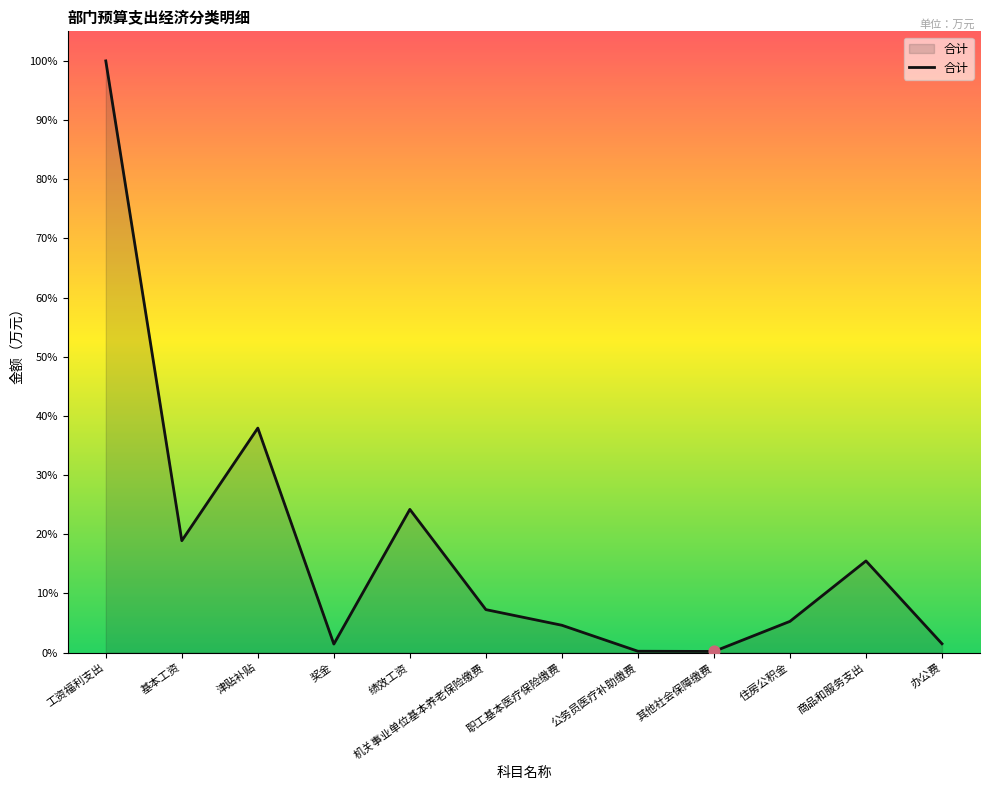

Which has a higher value, 奖金 or 工资福利支出?

工资福利支出